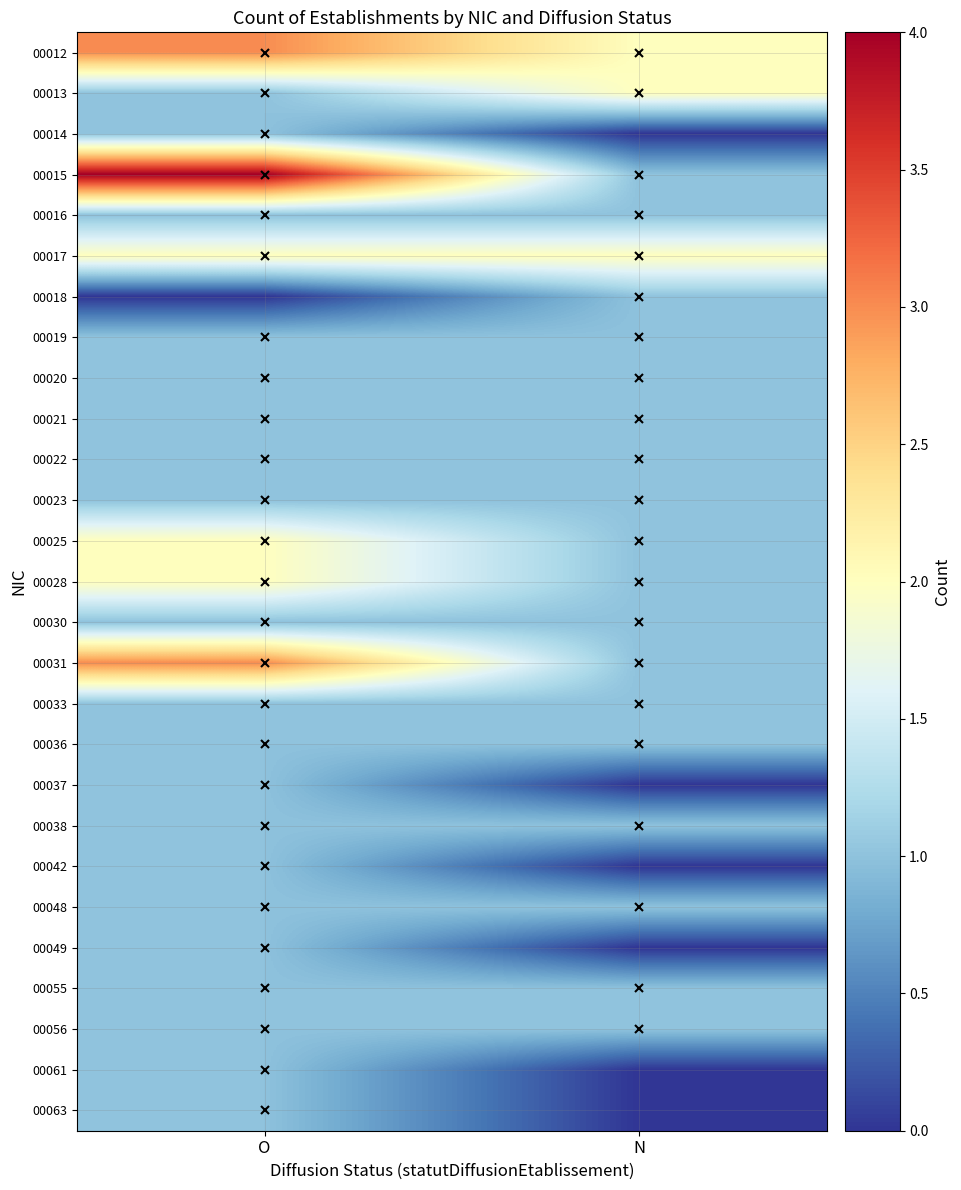

What is the total value across all series at O?

36